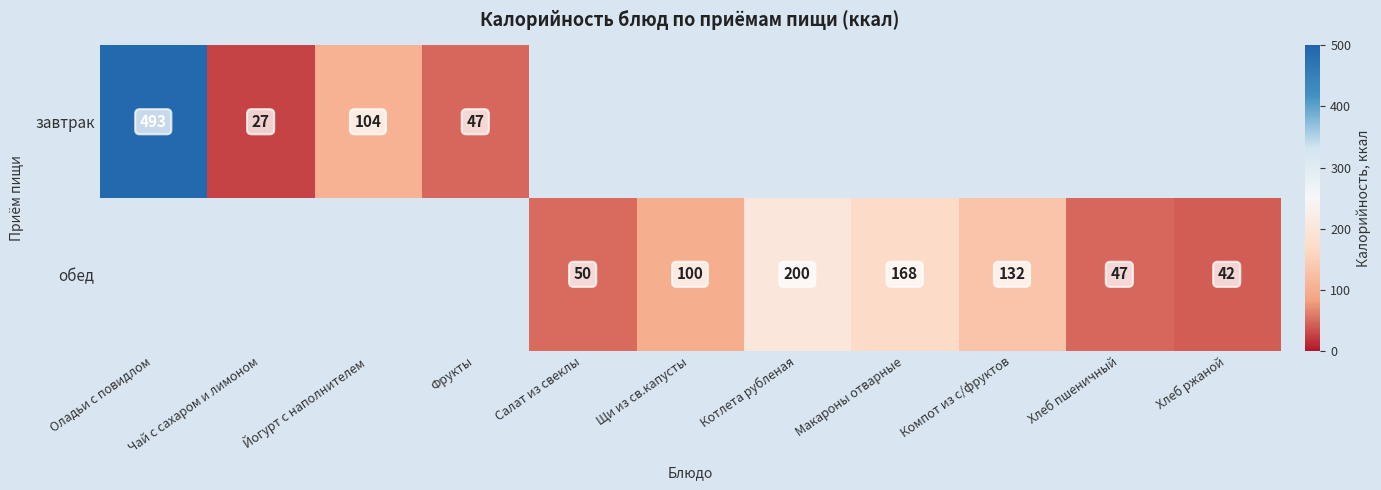

The value of завтрак at Фрукты is 83. True or false?

False